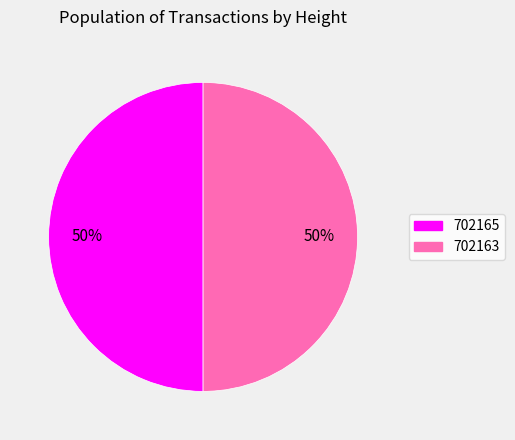

To the nearest percent, what portion does 702163 represent?

50%